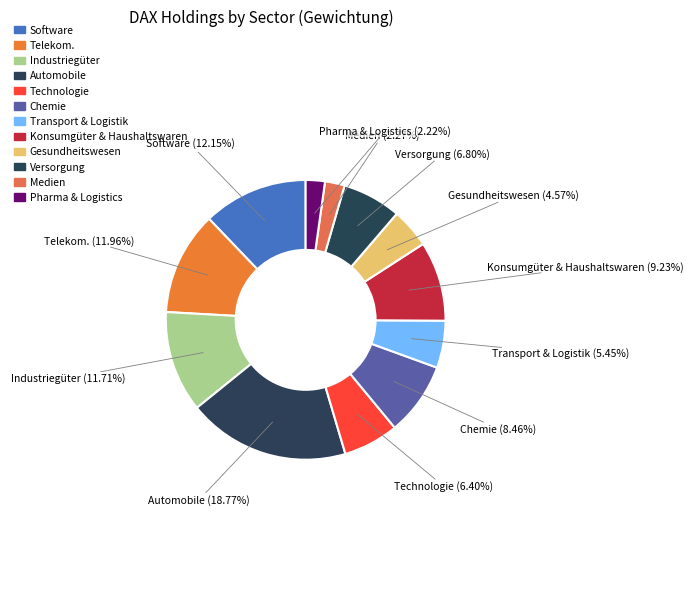

To the nearest percent, what is the average slice percentage?

8%